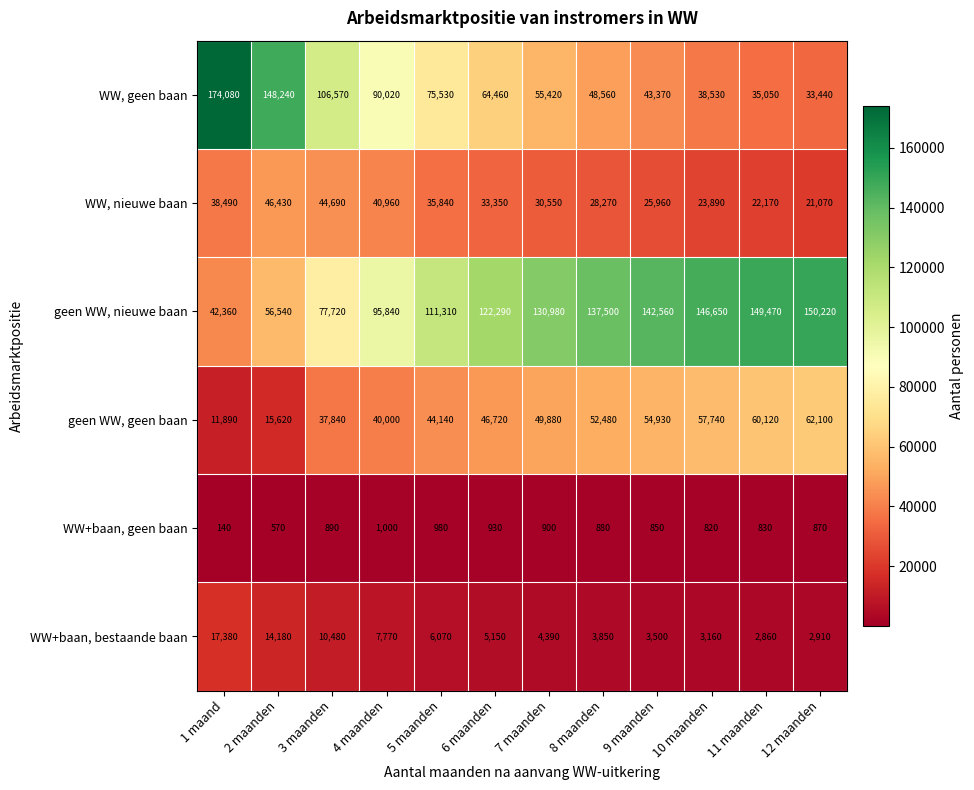

What is the sum of the WW, geen baan values at 12 maanden and 6 maanden?

97900